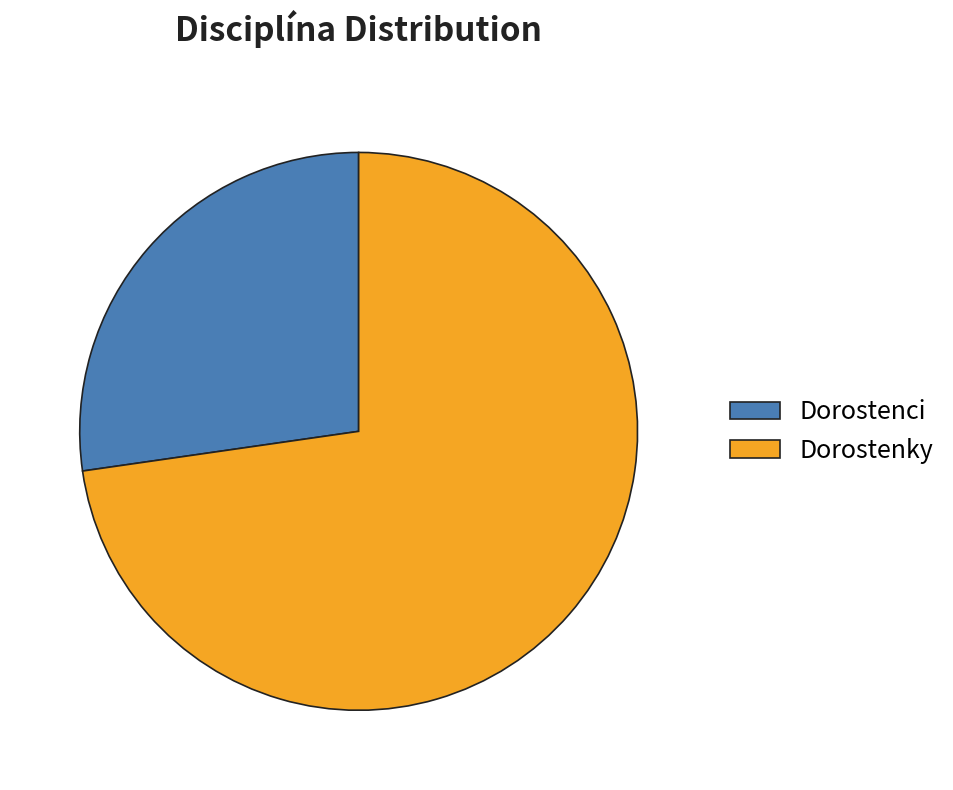

Between Dorostenci and Dorostenky, which is larger?

Dorostenky